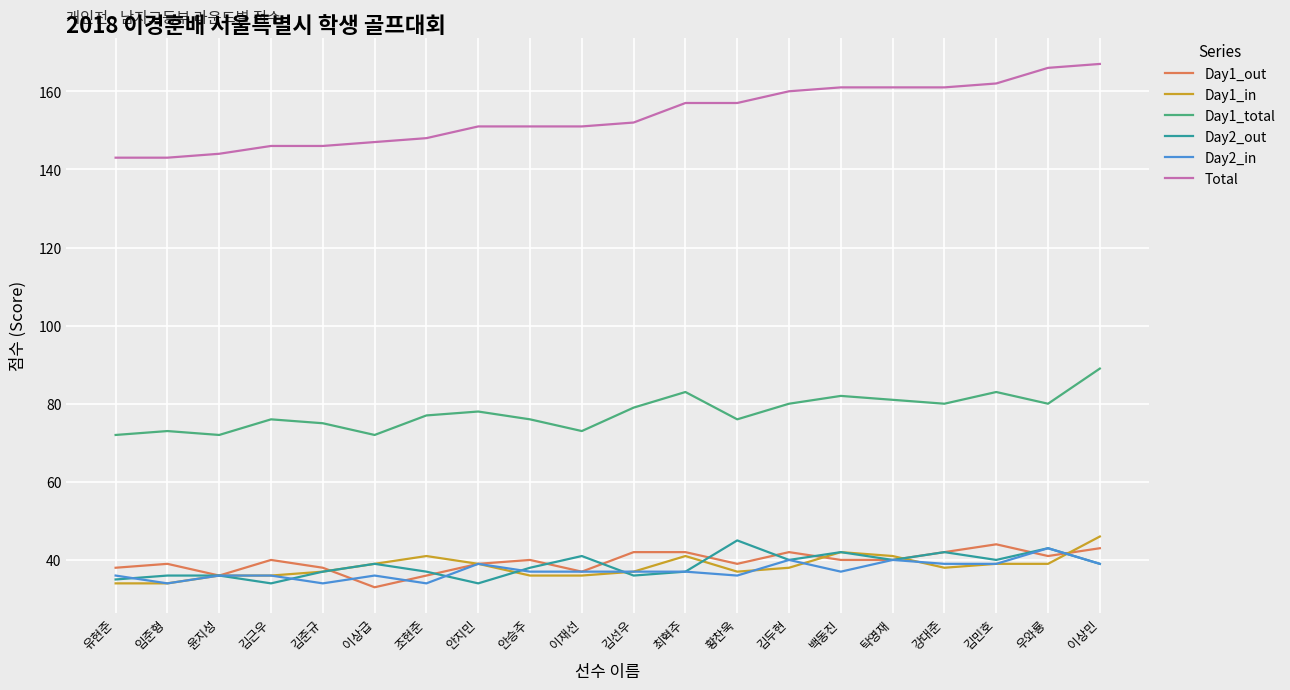

The value of Day1_total at 백동진 is 82. True or false?

True